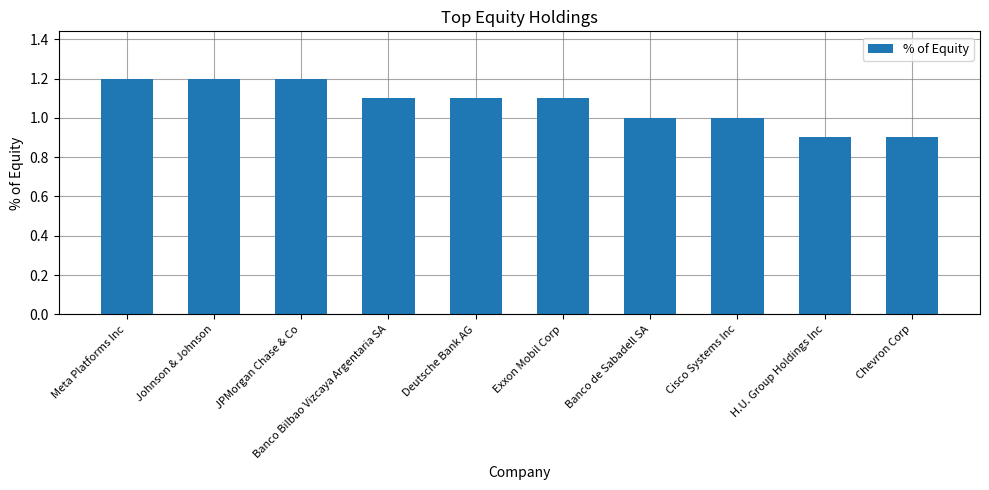

How many categories are shown in the chart?

10